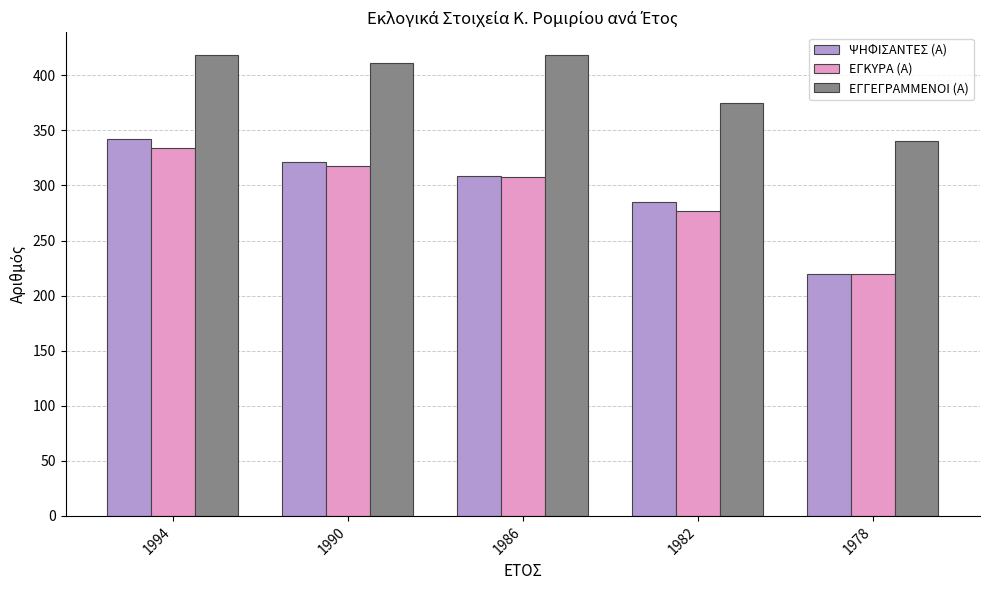

What is the difference between the highest and lowest values at 1990?

93